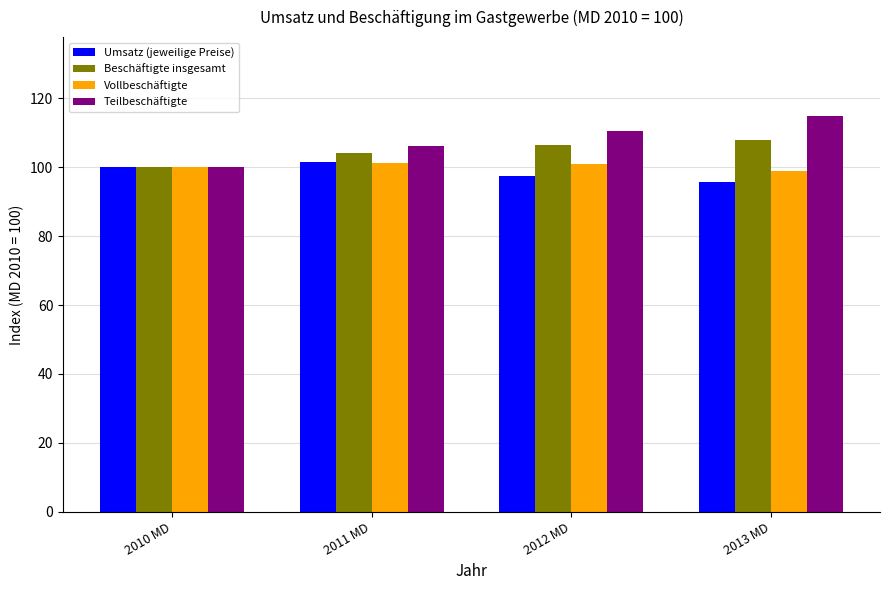

What is the difference between the Vollbeschäftigte values at 2012 MD and 2010 MD?

0.8